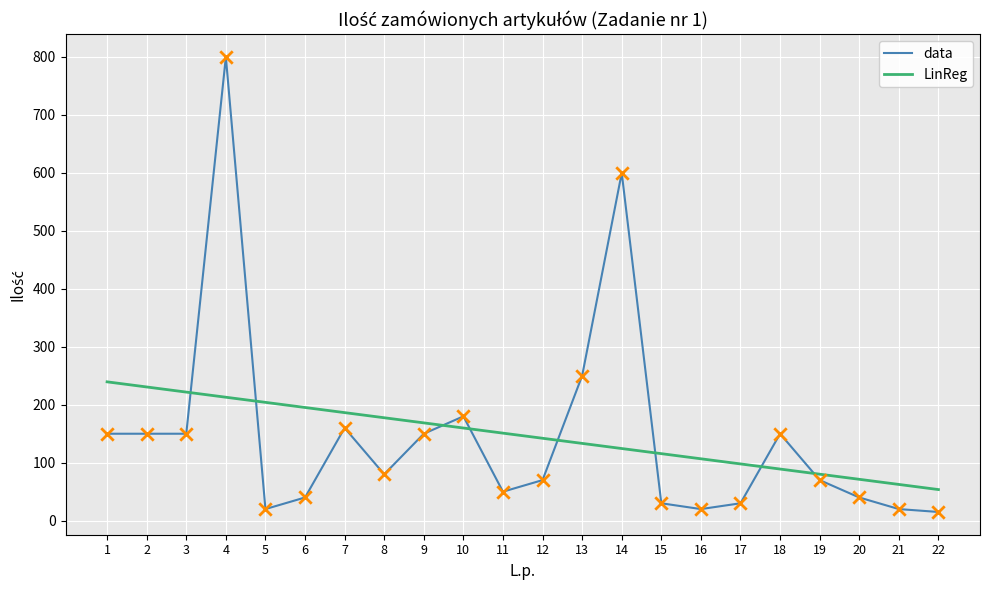

What is the total value across all series at 20?

111.4